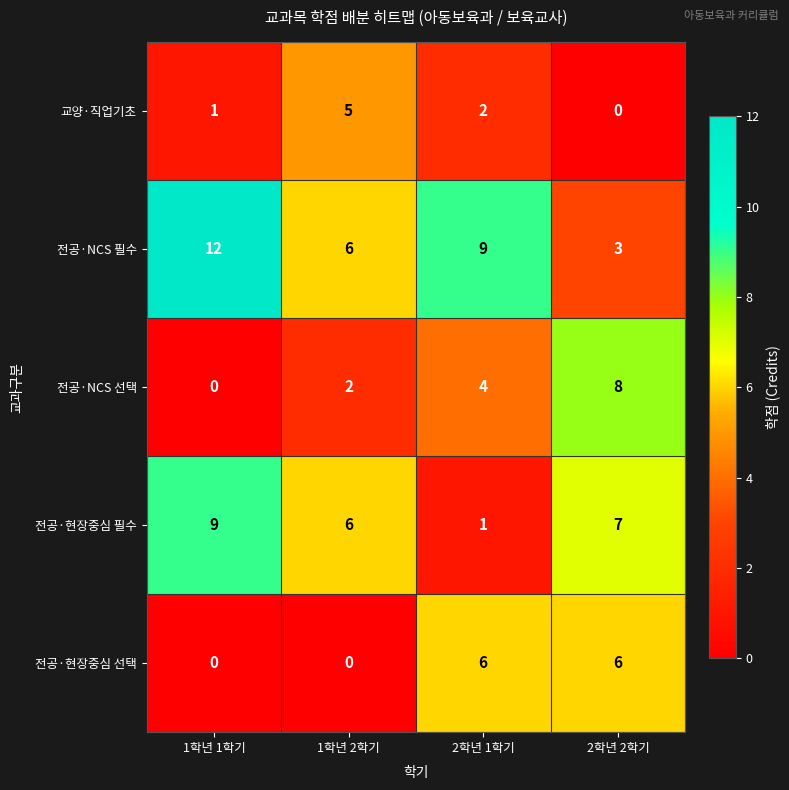

Reading left to right, transcribe all the data shown in this chart.

교양·직업기초: 1학년 1학기=1	1학년 2학기=5	2학년 1학기=2	2학년 2학기=0
전공·NCS 필수: 1학년 1학기=12	1학년 2학기=6	2학년 1학기=9	2학년 2학기=3
전공·NCS 선택: 1학년 1학기=0	1학년 2학기=2	2학년 1학기=4	2학년 2학기=8
전공·현장중심 필수: 1학년 1학기=9	1학년 2학기=6	2학년 1학기=1	2학년 2학기=7
전공·현장중심 선택: 1학년 1학기=0	1학년 2학기=0	2학년 1학기=6	2학년 2학기=6